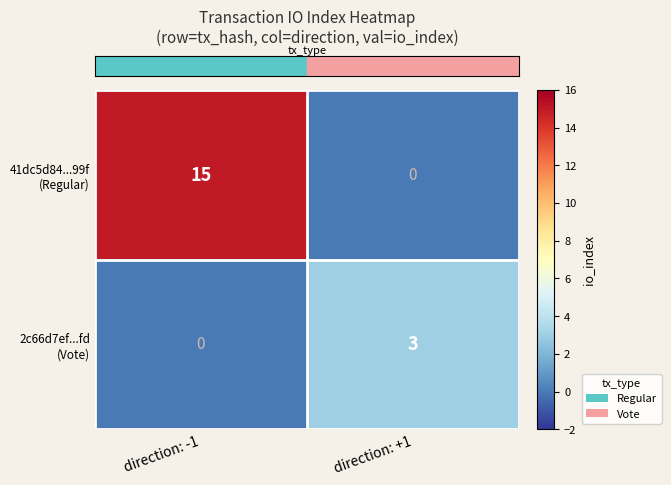

What is the spread (max minus min) of values at direction: -1?

15